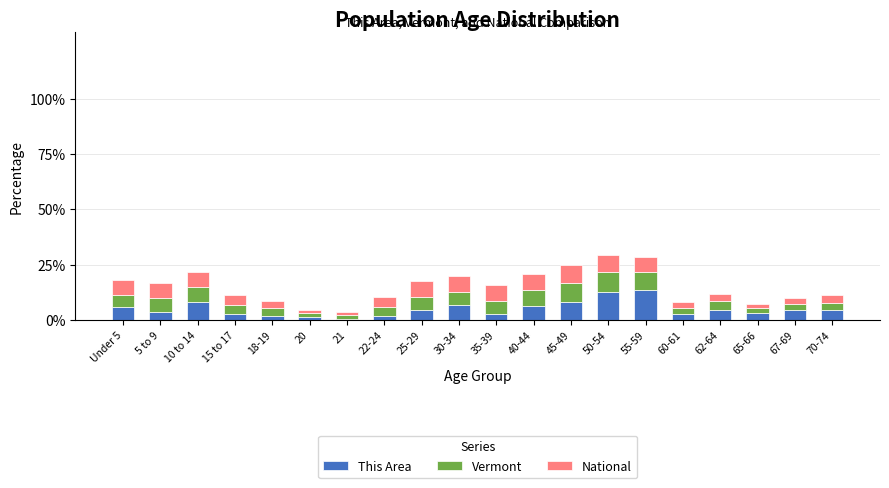

The value of This Area at 10 to 14 is 8.3. True or false?

True